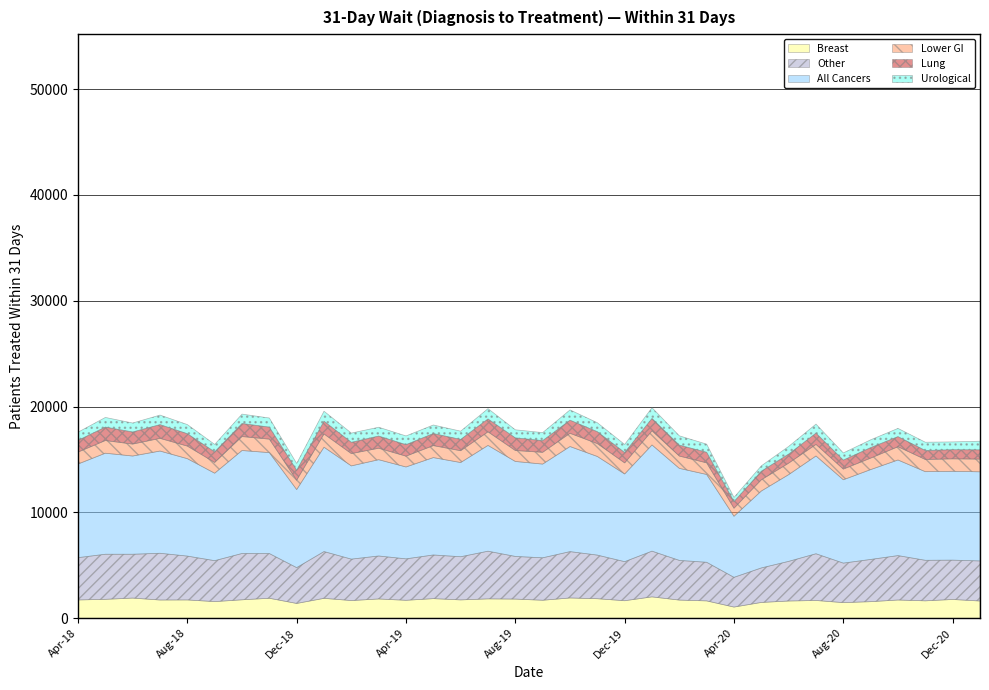

At which category is the sum across all series the highest?

Jan-20